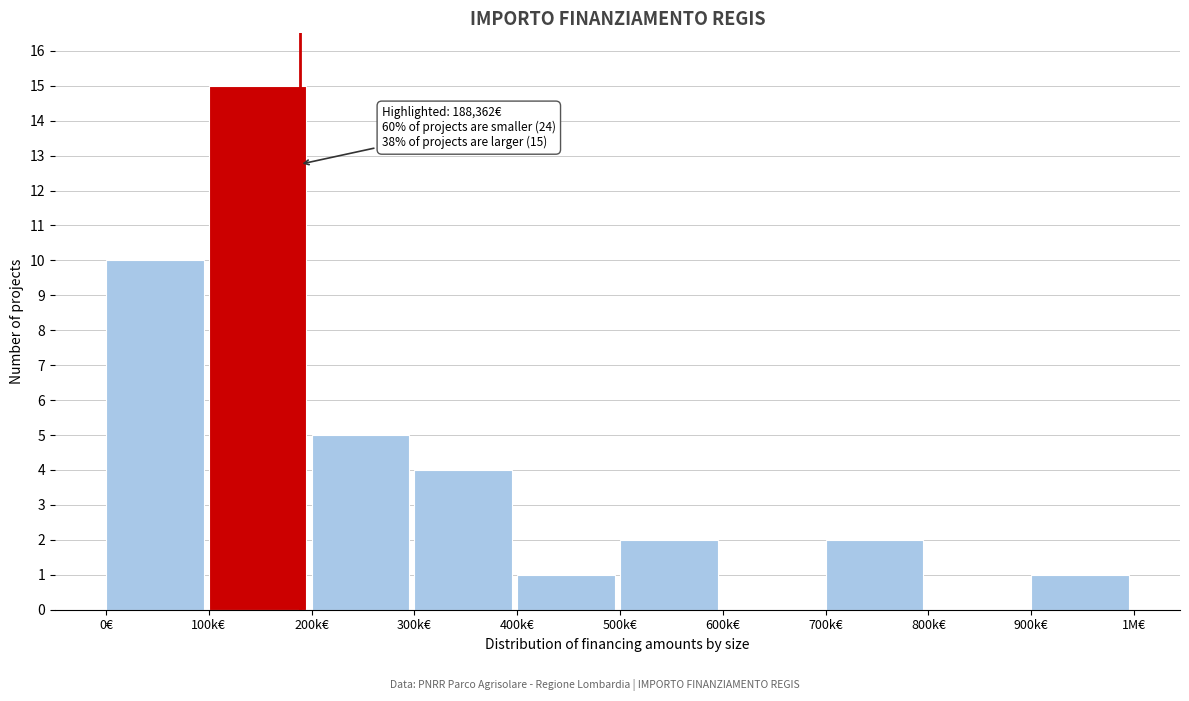

Reading right to left, list all the values displayed in this chart.

900k€=1	800k€=0	700k€=2	600k€=0	500k€=2	400k€=1	300k€=4	200k€=5	100k€=15	0€=10